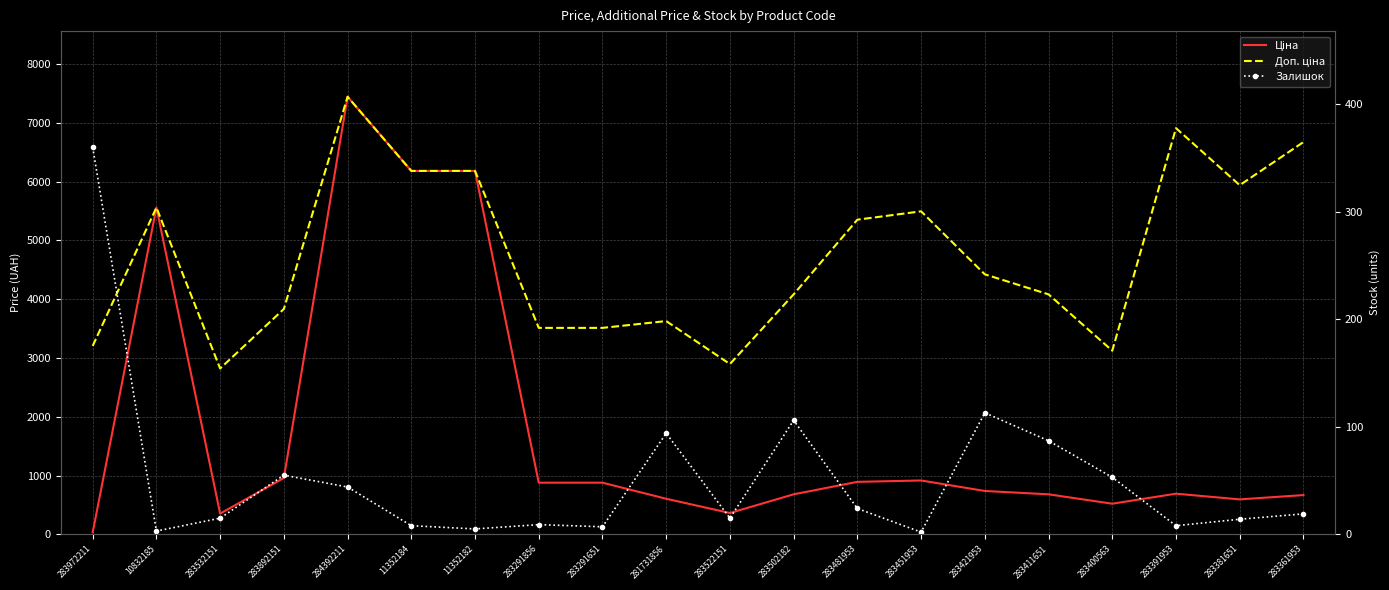

What is the approximate value of Залишок at 10832185?

3.0